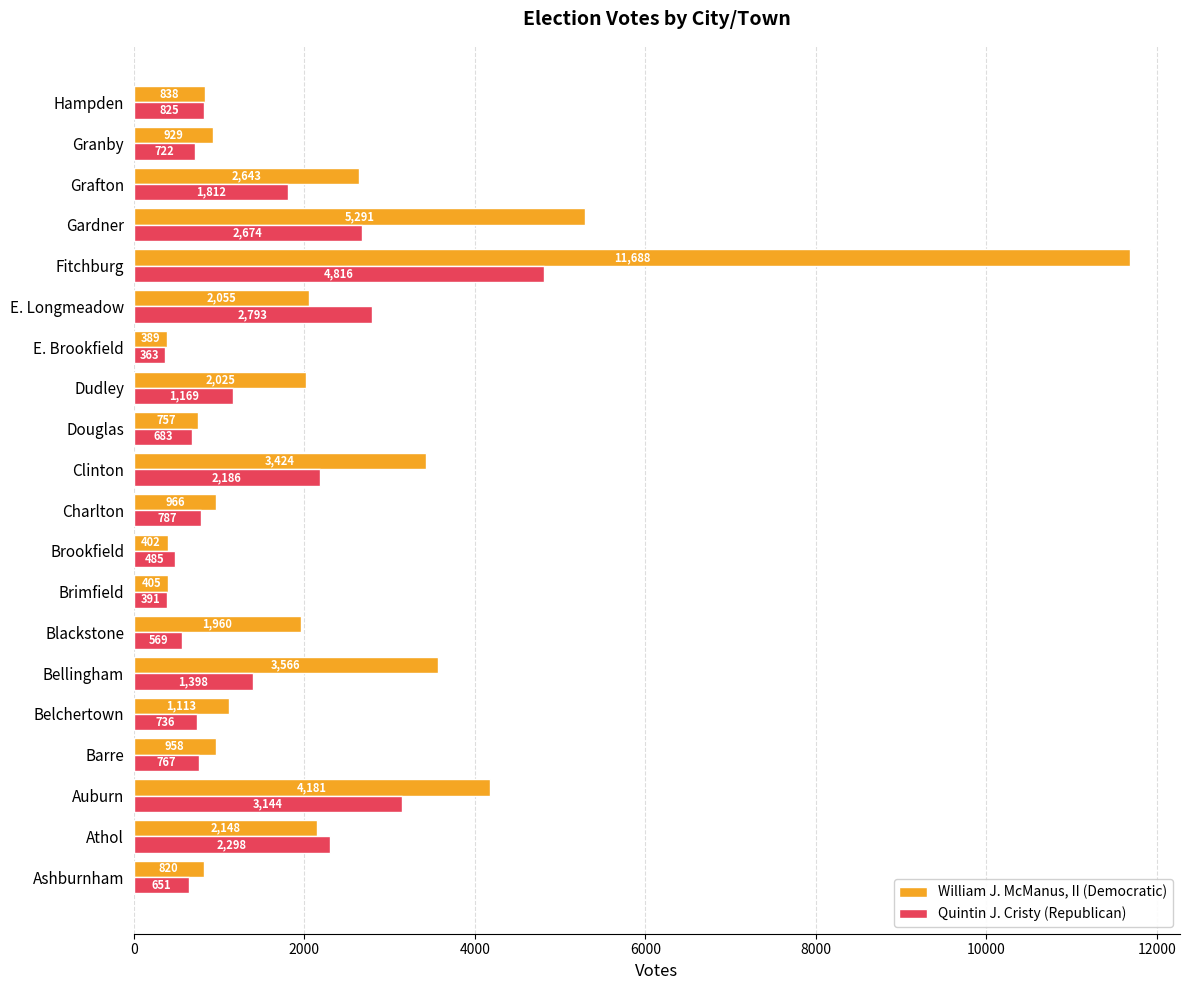

What is the smallest value displayed?

363